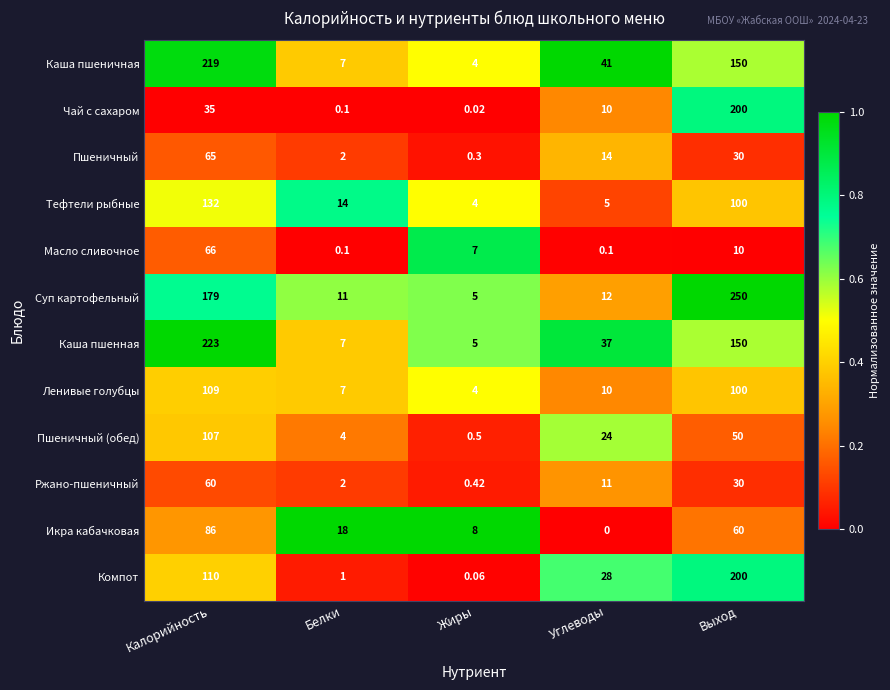

At which category does the chart reach its minimum across all series?

Углеводы